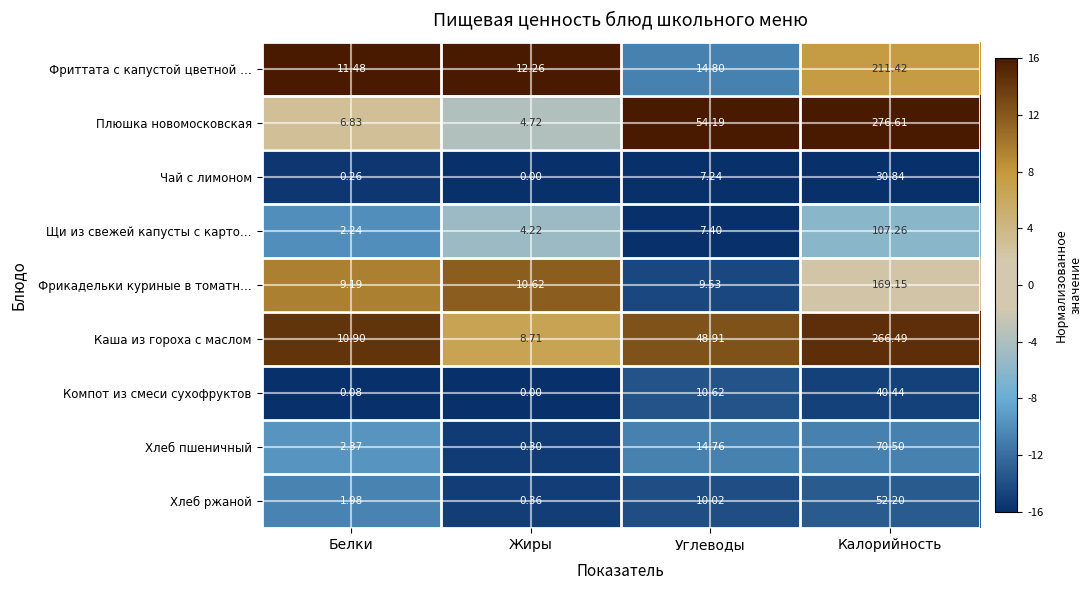

Is the value of Хлеб ржаной at Калорийность greater than the value of Фрикадельки куриные в томатн… at Калорийность?

No